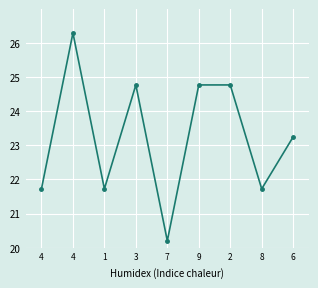

Does the chart have visible grid lines?

Yes